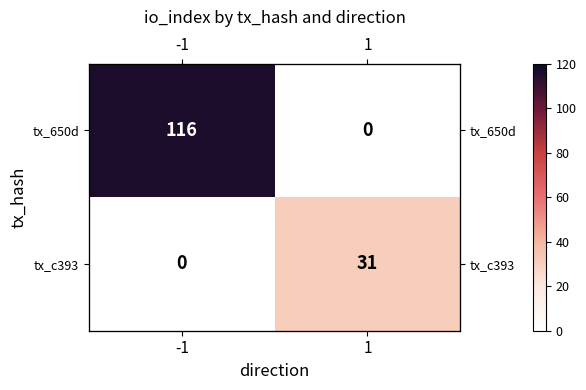

Rank the series by their average value, from highest to lowest.

tx_650d, tx_c393